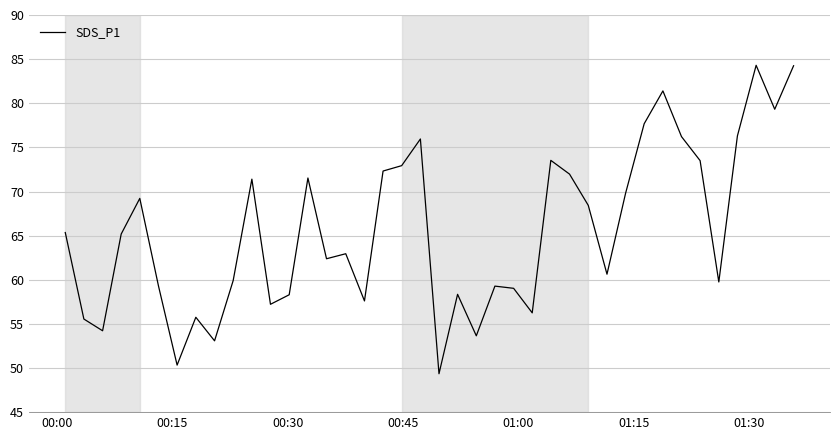

What is the smallest value displayed?

49.4